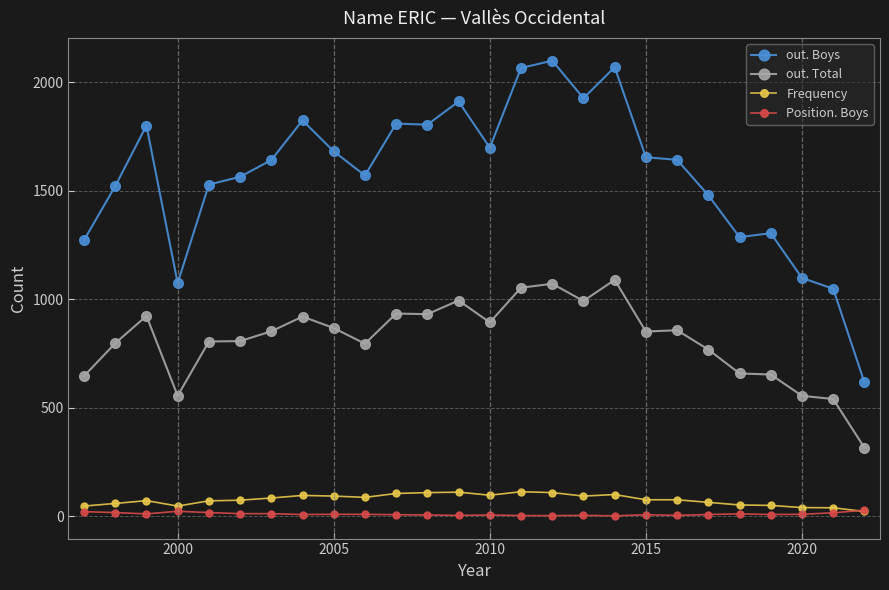

True or false: Position. Boys and out. Boys intersect in this chart.

False